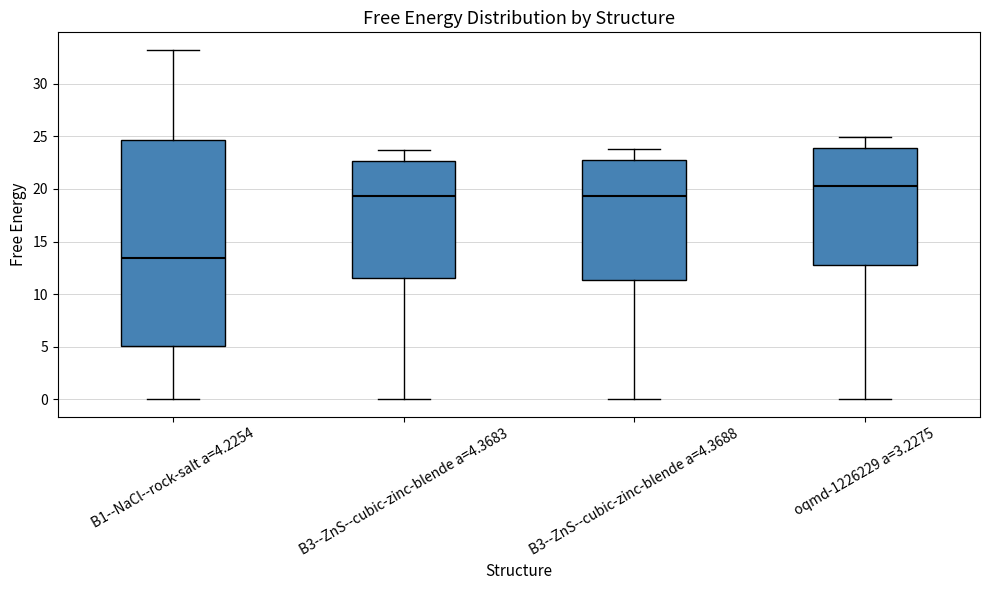

Reading left to right, transcribe this box plot: for each box, give where its median line is, the range the box spans, and where its two whiskers end, as read against the y-axis. The values are not printed on the chart, so give them approximately, as read against the axis.

B1--NaCl--rock-salt a=4.2254: median 13.5, box 5.0 to 24.5, whiskers 0.0 to 33.0
B3--ZnS--cubic-zinc-blende a=4.3683: median 19.5, box 11.5 to 22.5, whiskers 0.0 to 23.5
B3--ZnS--cubic-zinc-blende a=4.3688: median 19.5, box 11.5 to 23.0, whiskers 0.0 to 24.0
oqmd-1226229 a=3.2275: median 20.0, box 13.0 to 24.0, whiskers 0.0 to 25.0